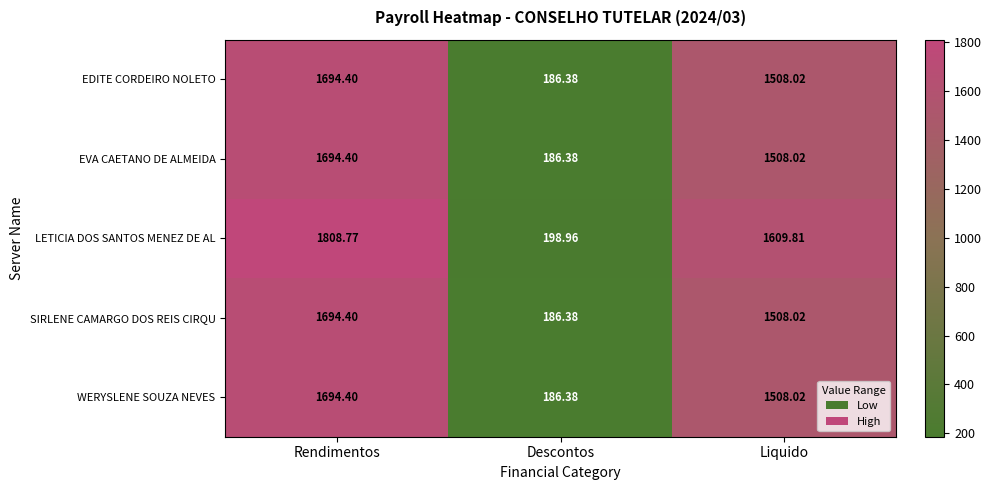

Which category has the highest value in the LETICIA DOS SANTOS MENEZ DE AL series?

Rendimentos